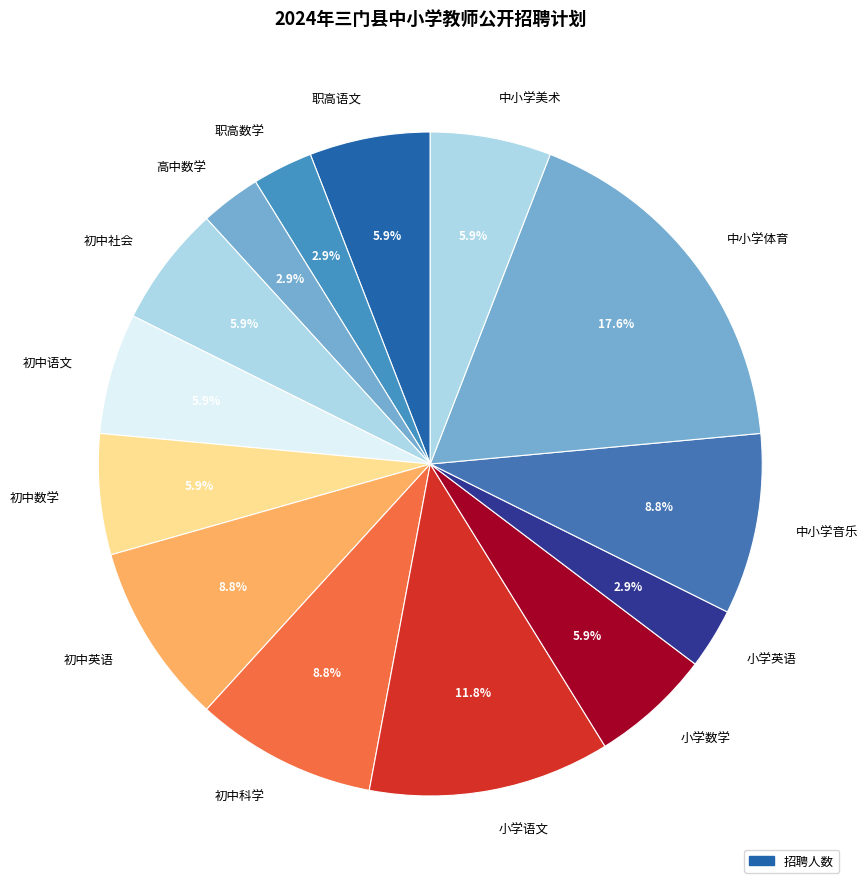

What percentage do 初中语文 and 中小学体育 together represent?

23.5%